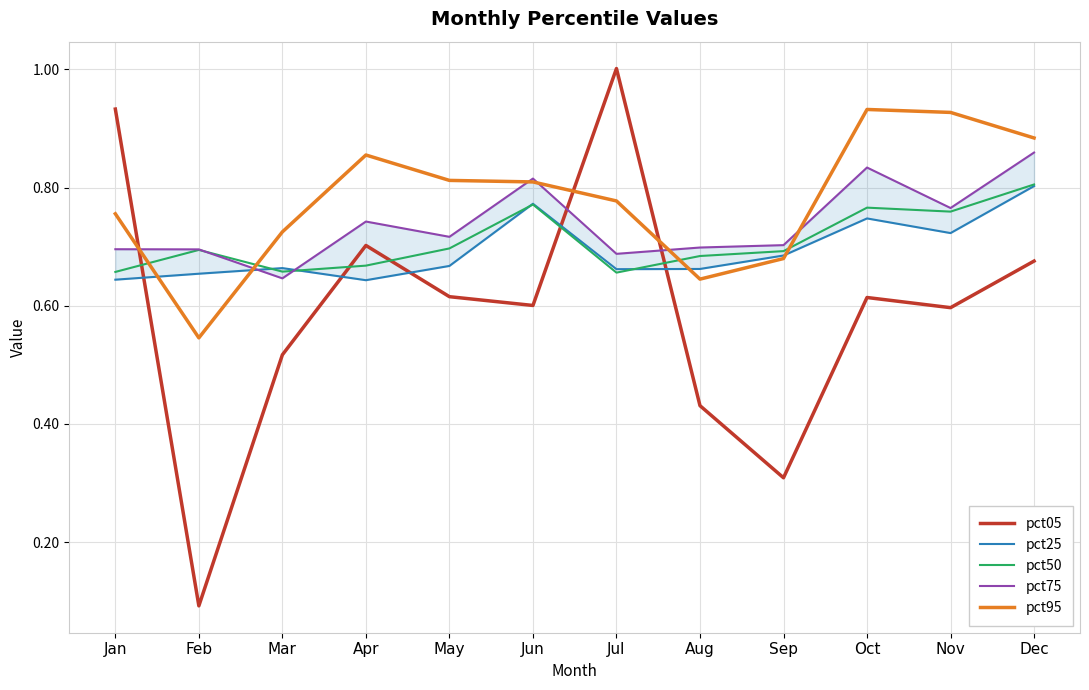

What is the average value of the pct50 series?

0.7